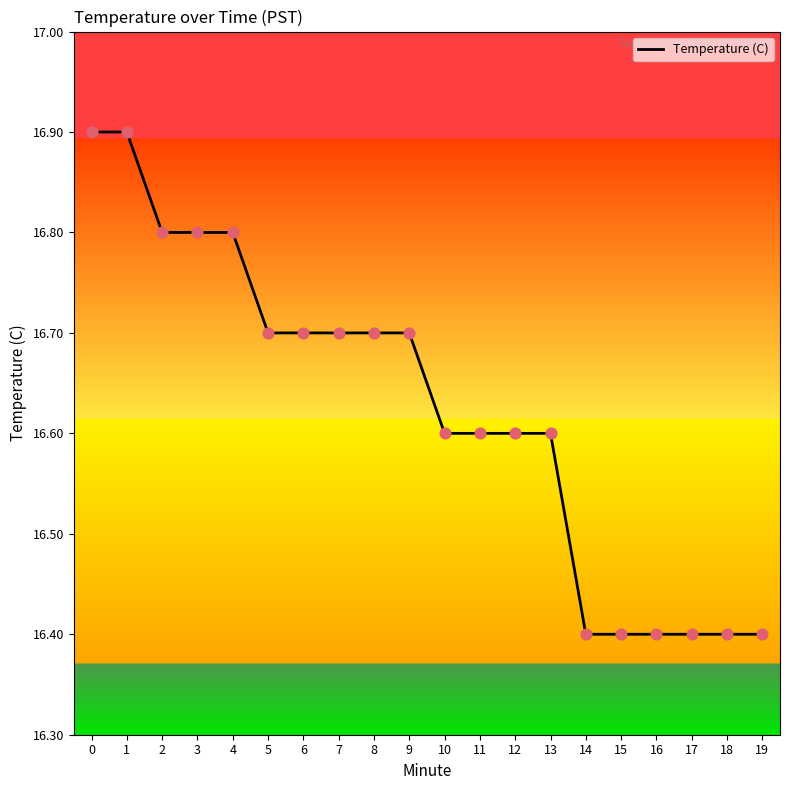

What is the change in value from 4 to 12?

-0.2